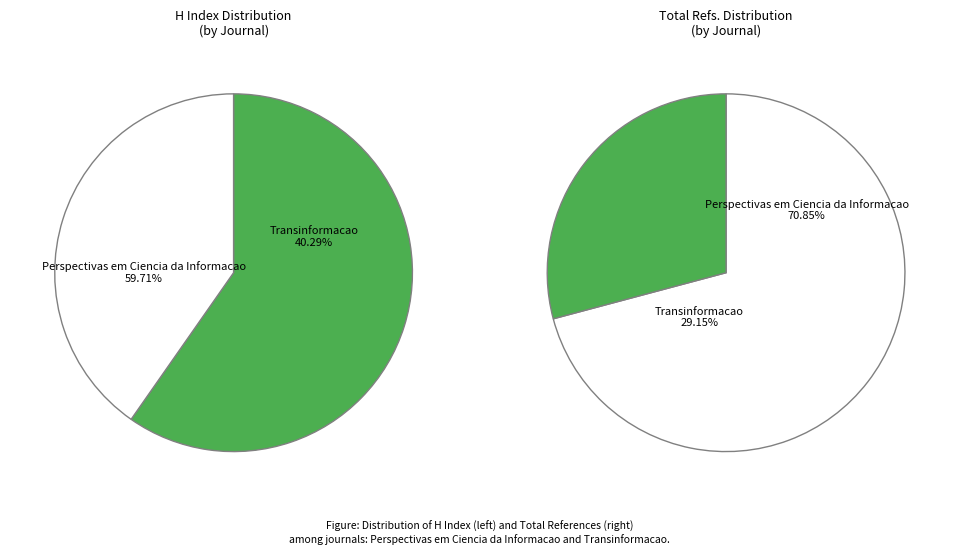

The Transinformacao slice represents 48% of the pie. True or false?

False